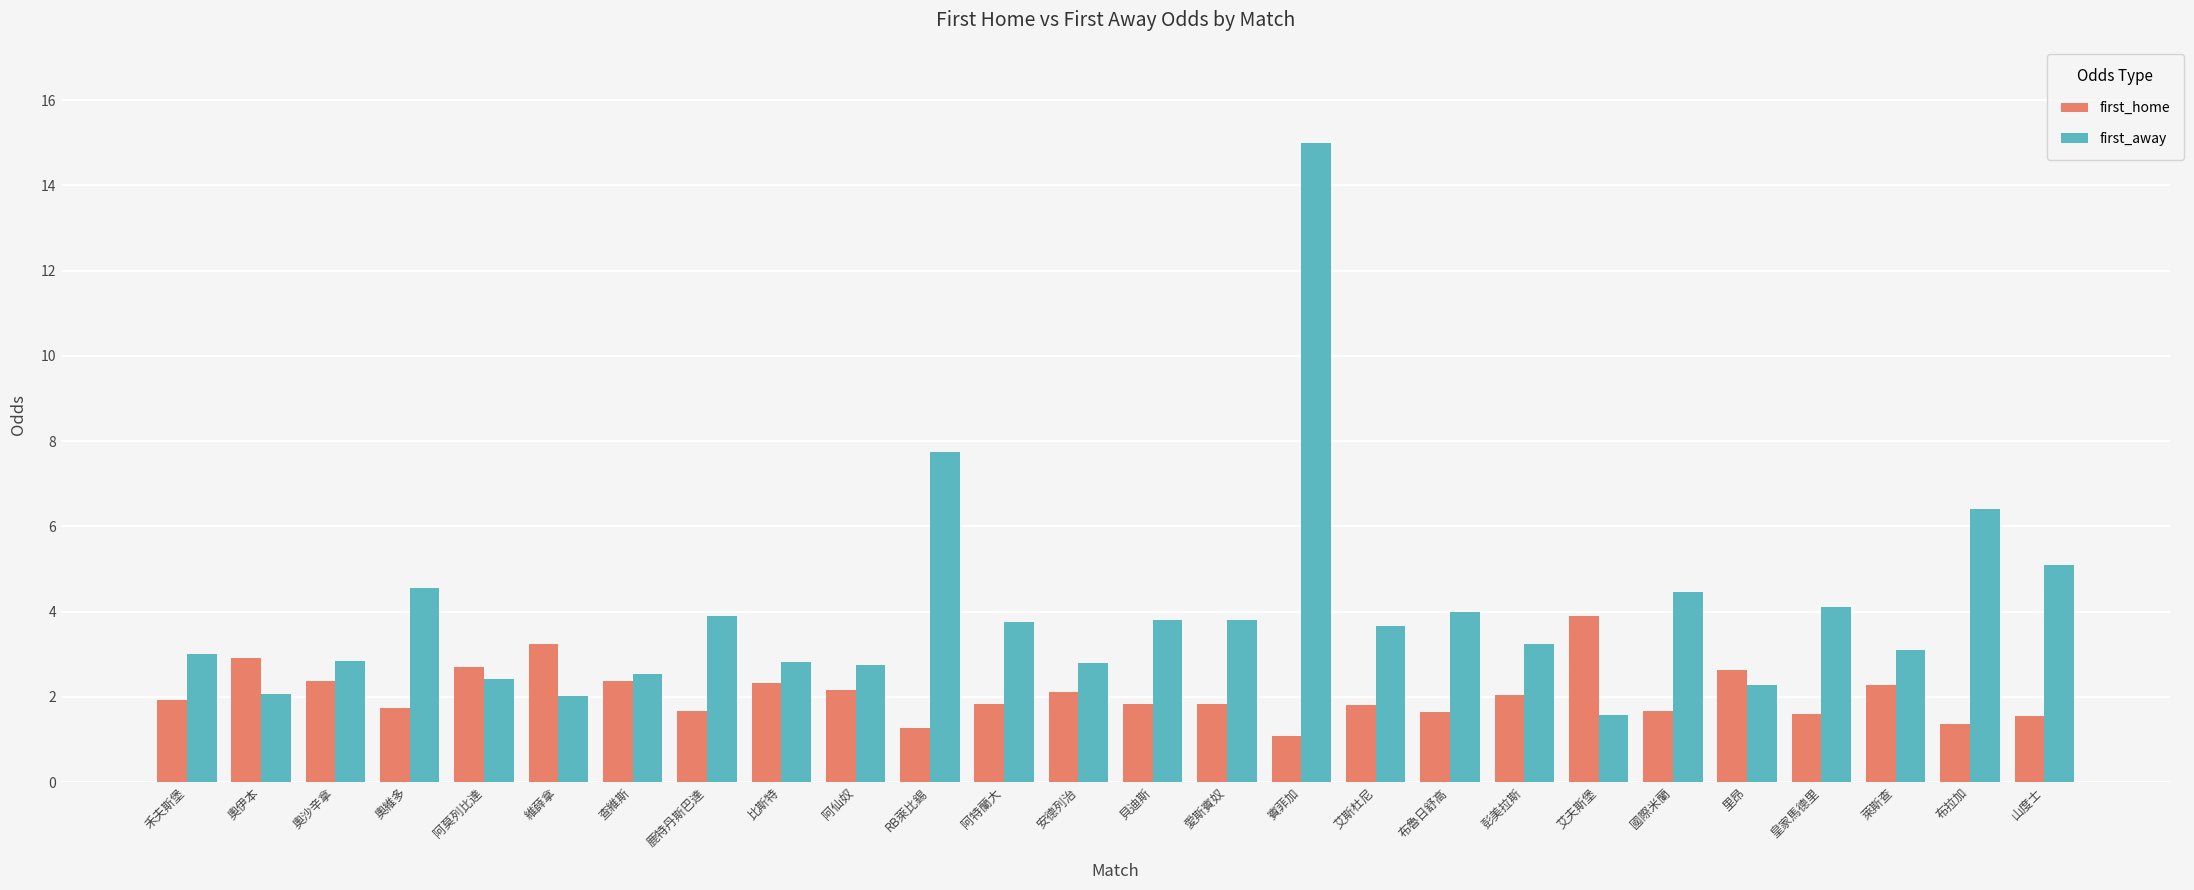

How many series are shown in this chart?

2